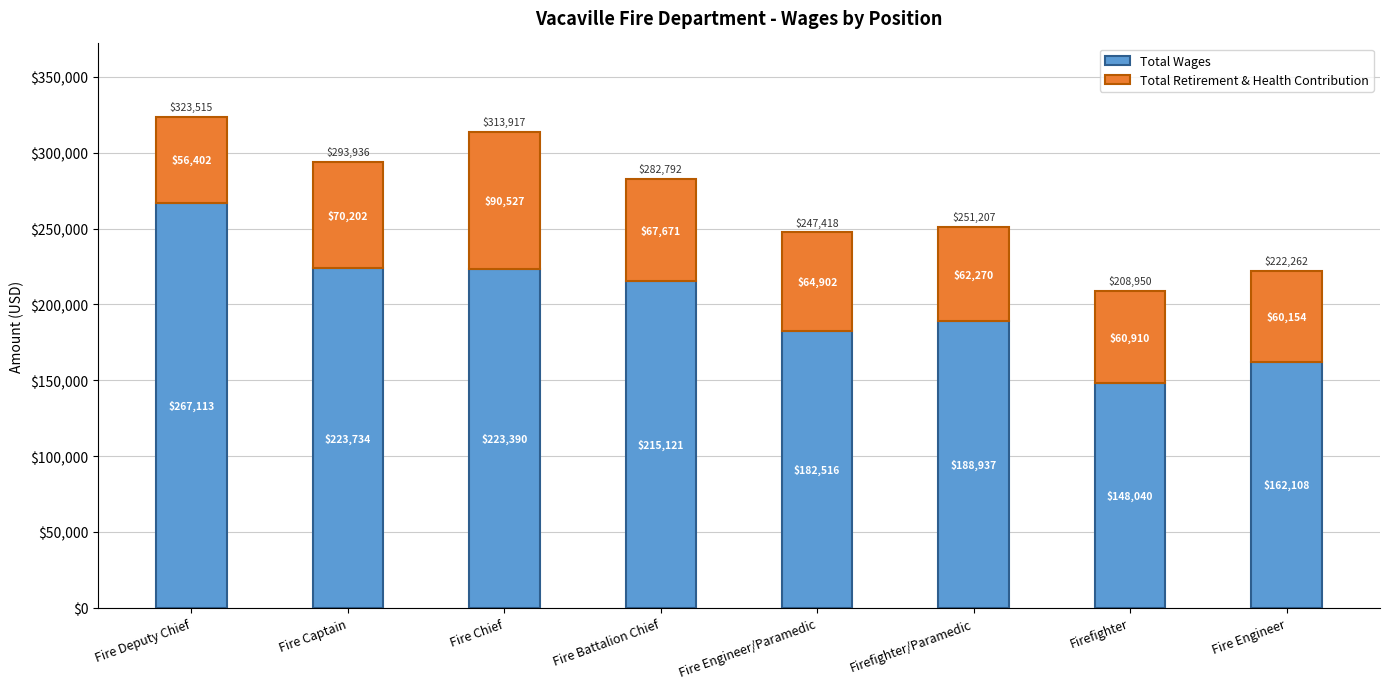

Is it true that Total Wages equals 182516 at Fire Engineer/Paramedic?

True